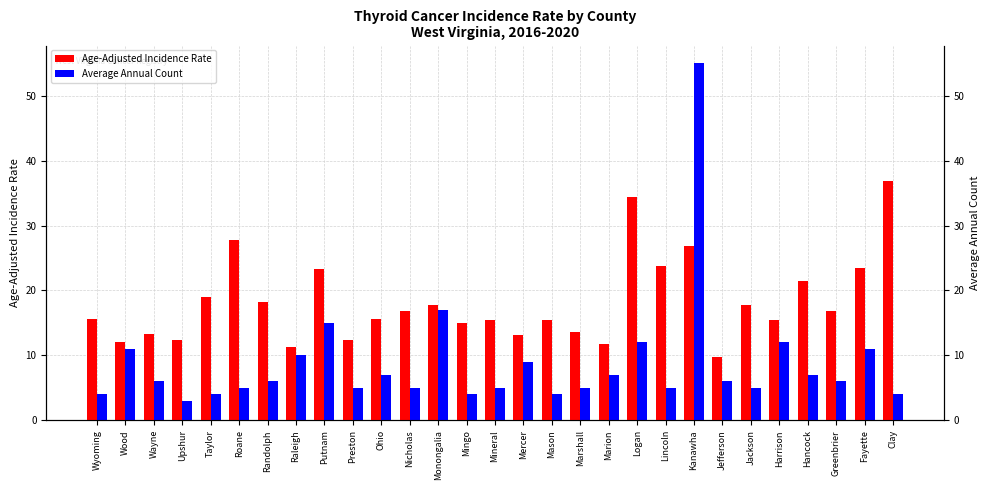

Are the bars grouped side by side (vs. stacked)?

Yes